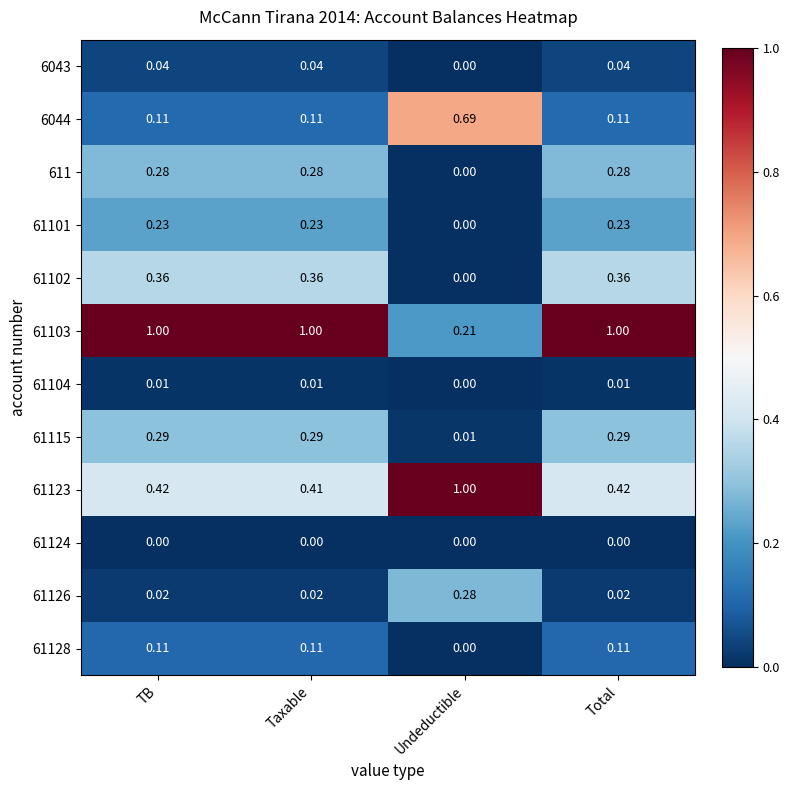

Which category has the lowest value in the 6043 series?

Undeductible